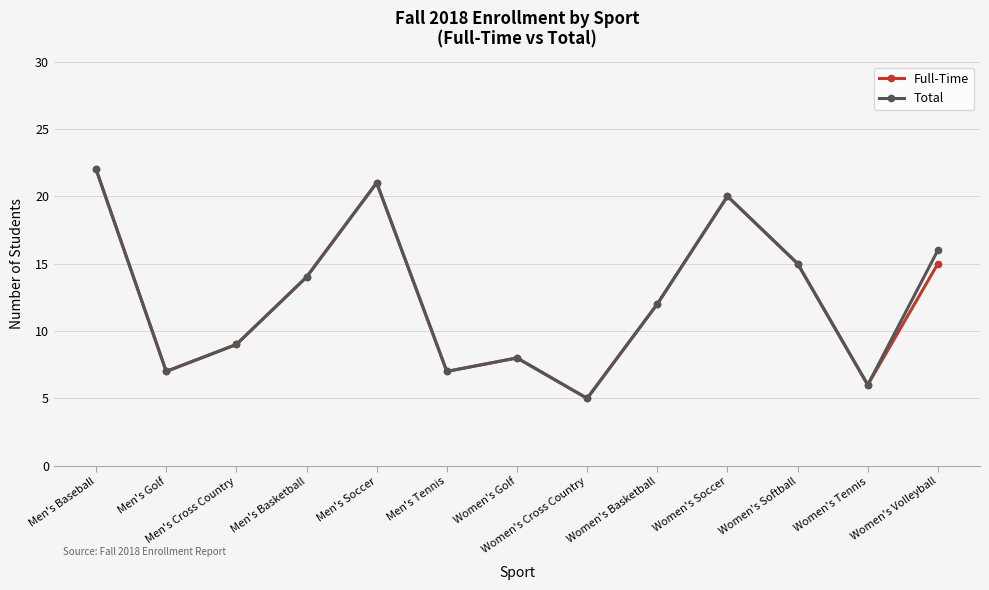

What is the value of the Full-Time point at the 12th from the left?

6